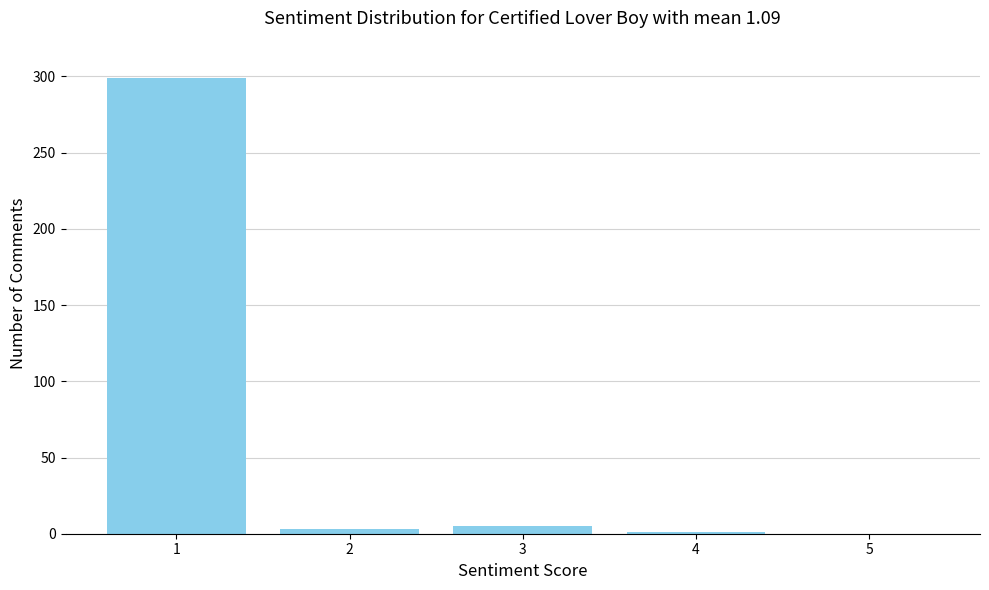

Is it true that the value at 1 is 299?

True